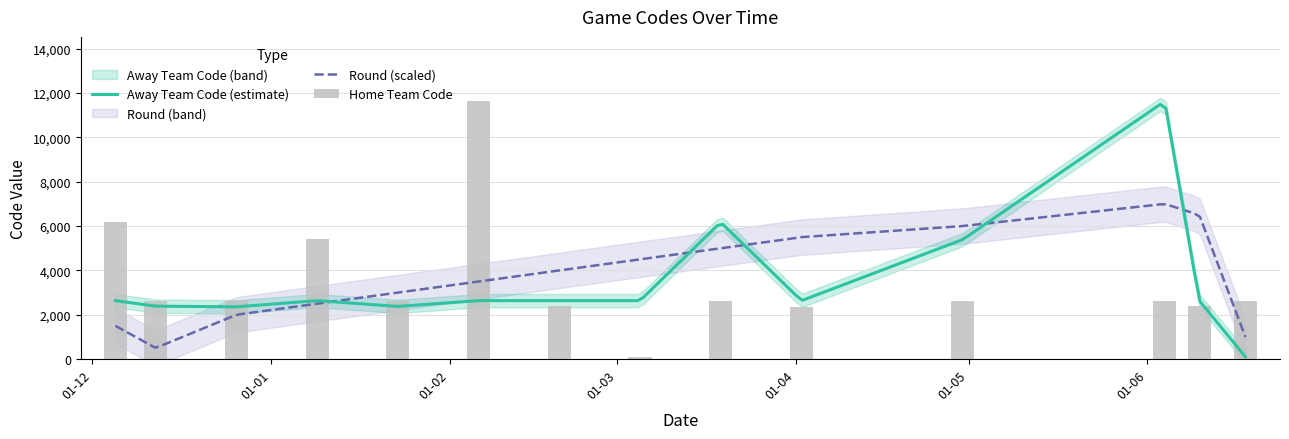

What position from the left is 20-02-2024?

7